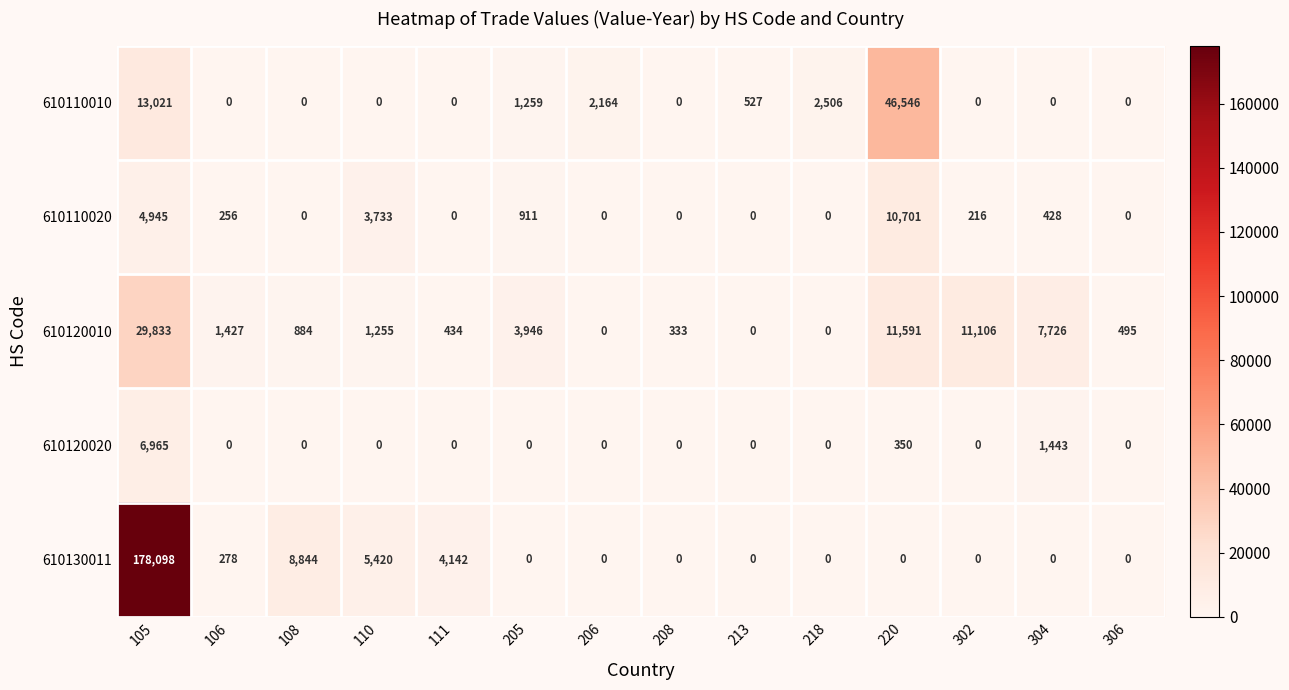

Rank the series by their maximum value, from highest to lowest.

610130011, 610110010, 610120010, 610110020, 610120020